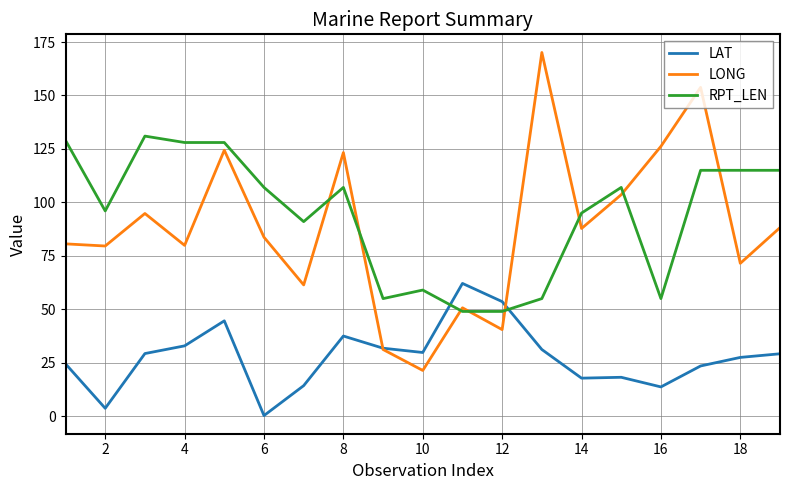

What is the average value of the LONG series?

88.0